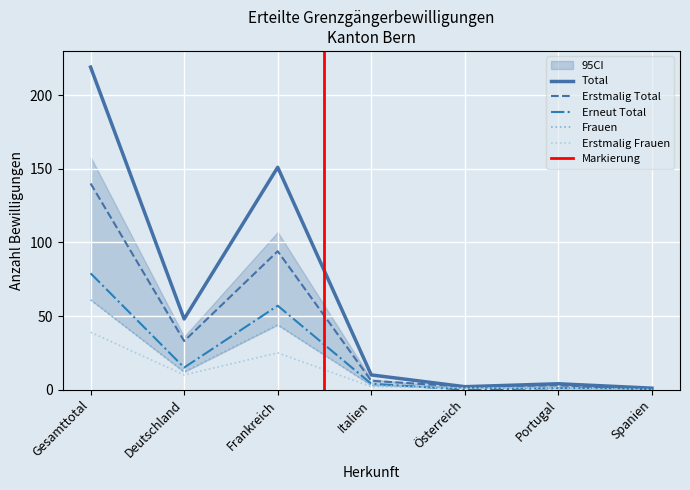

Which category has the highest value in the Erneut Total series?

Gesamttotal